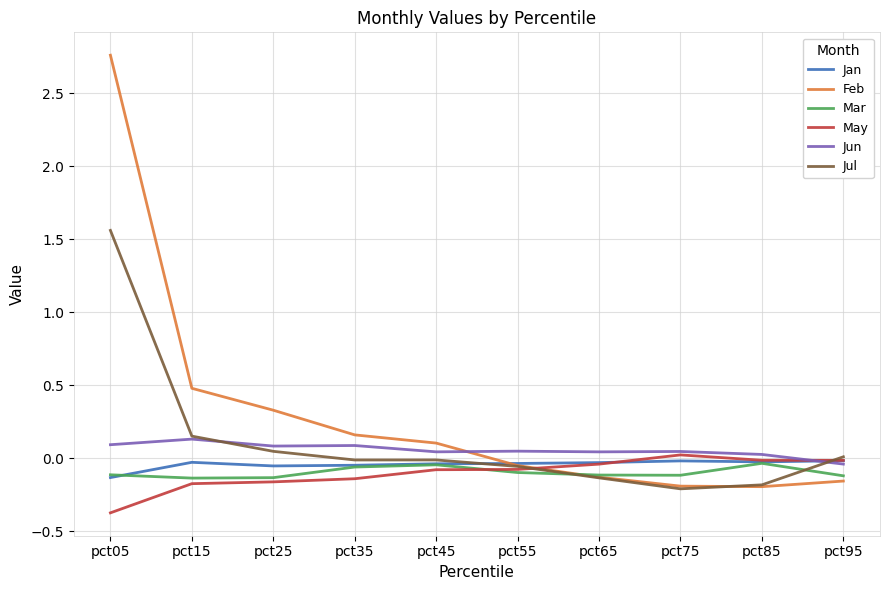

True or false: Mar has a value of -0.1 at pct65.

True